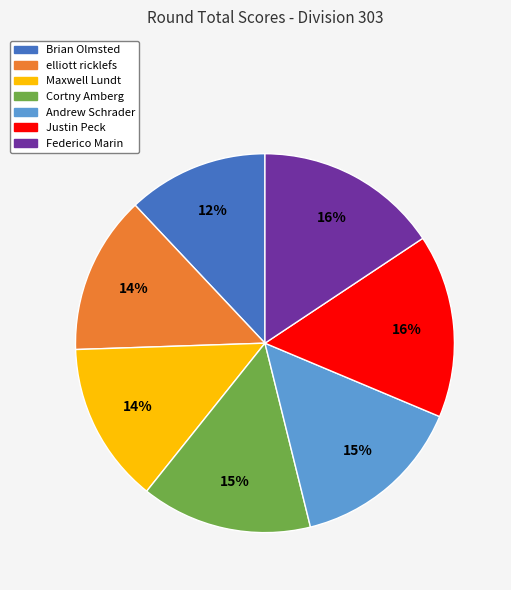

Approximately how many times larger is the value at Andrew Schrader compared to Cortny Amberg?

1.0